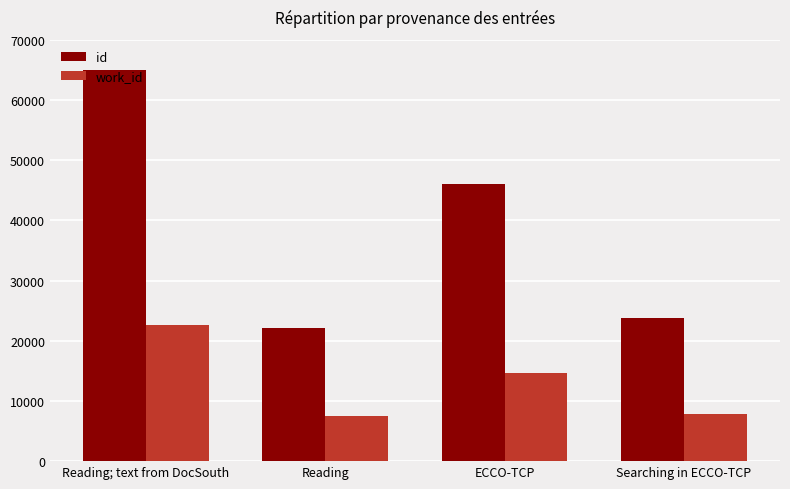

Where does the id series first go above 46032?

Reading; text from DocSouth